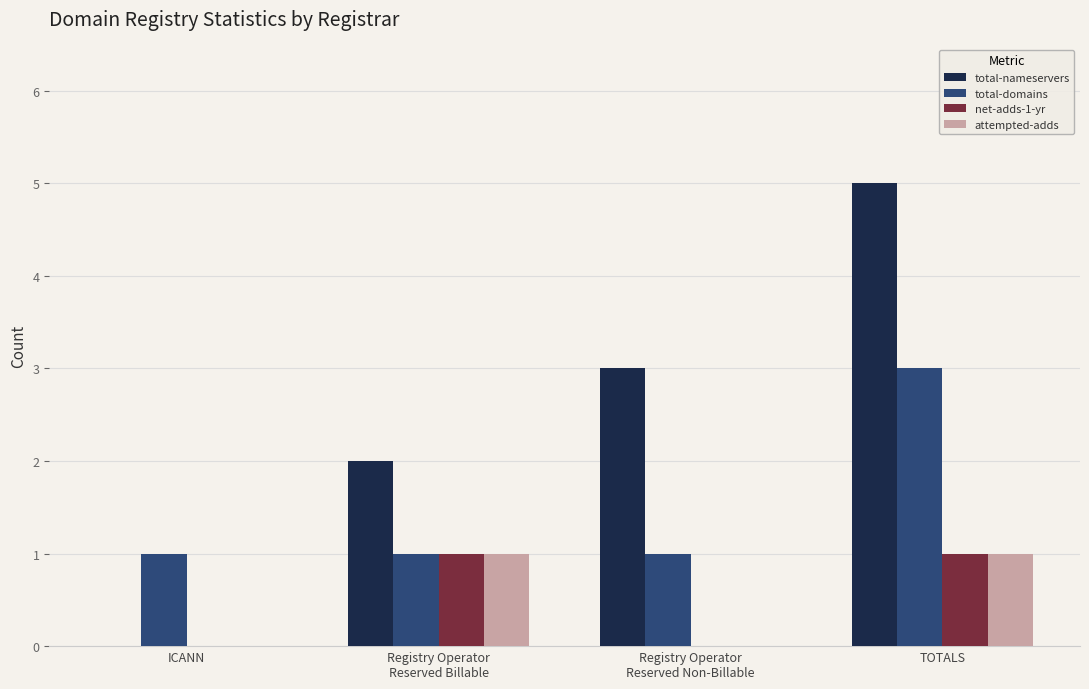

What is the maximum value shown in the chart?

5